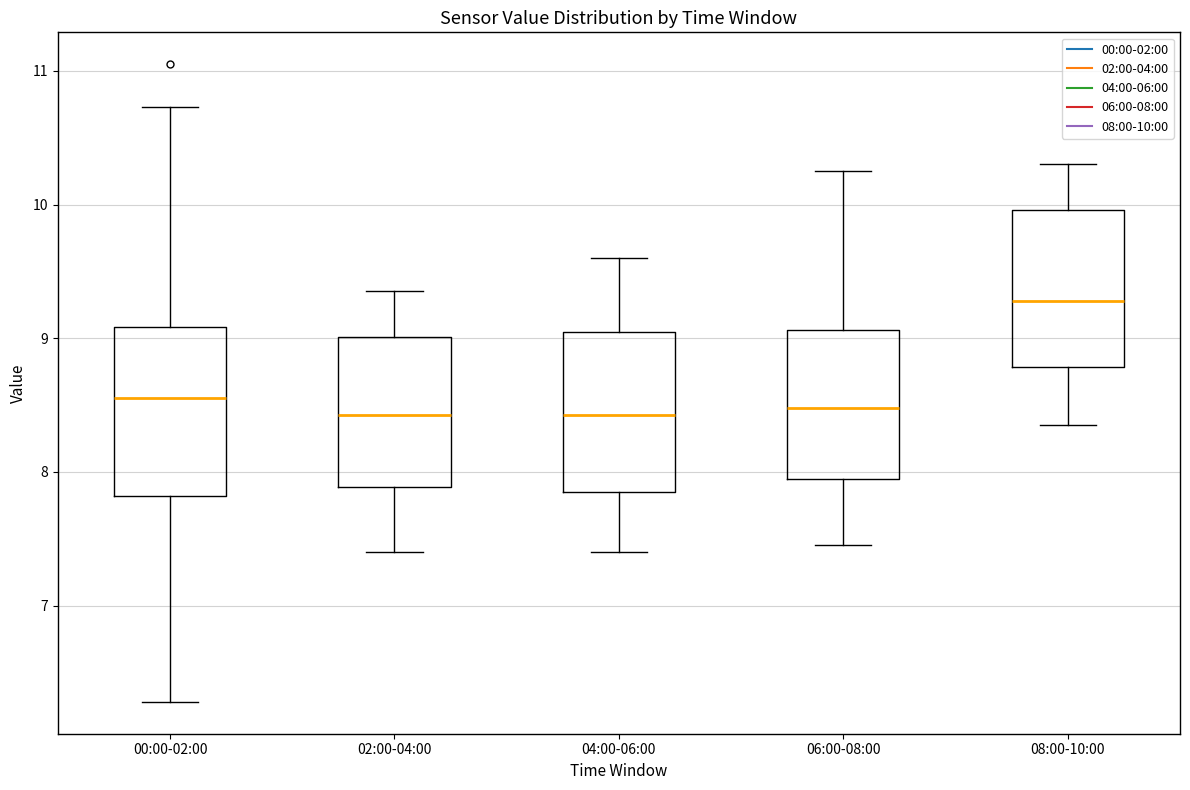

Reading left to right, transcribe this box plot: for each box, give where its median line is, the range the box spans, and where its two whiskers end, as read against the y-axis. The values are not printed on the chart, so give them approximately, as read against the axis.

00:00-02:00: median 8.6, box 7.8 to 9.1, whiskers 6.3 to 10.7
02:00-04:00: median 8.4, box 7.9 to 9.0, whiskers 7.4 to 9.4
04:00-06:00: median 8.4, box 7.9 to 9.1, whiskers 7.4 to 9.6
06:00-08:00: median 8.5, box 8.0 to 9.1, whiskers 7.5 to 10.3
08:00-10:00: median 9.3, box 8.8 to 10.0, whiskers 8.4 to 10.3